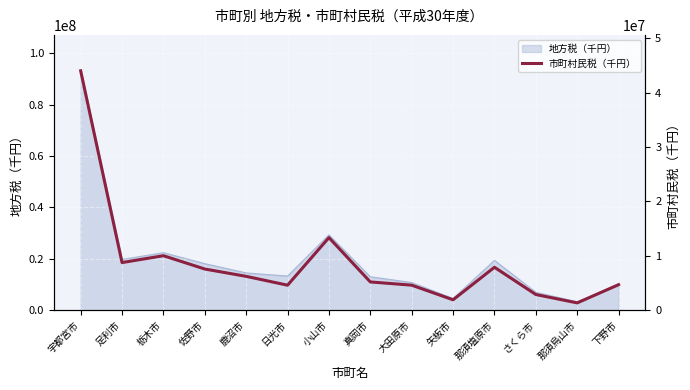

Where does the data first go above 6222827?

宇都宮市